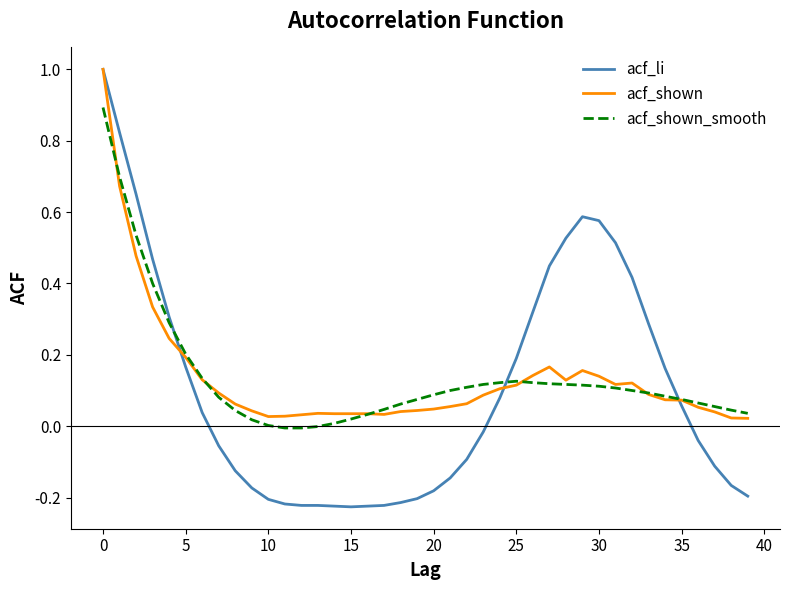

What is the maximum value shown in the chart?

1.0